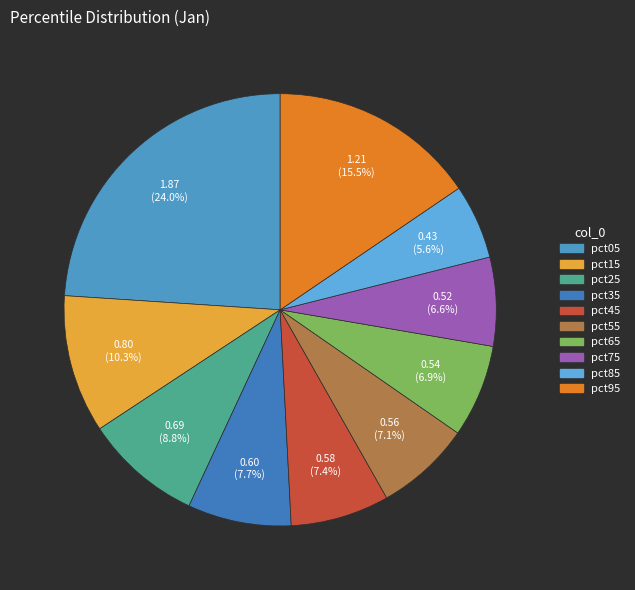

Is there any slice that represents more than half of the pie?

No